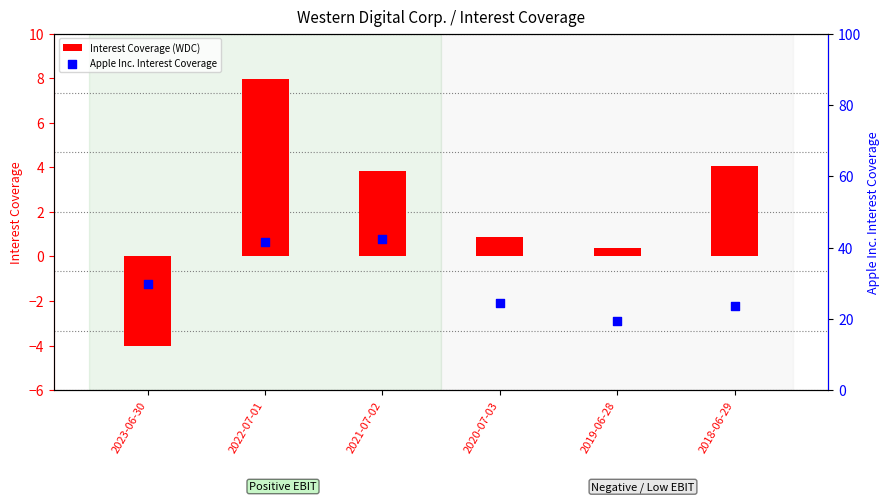

What is the total value across all series at 2023-06-30?

25.9